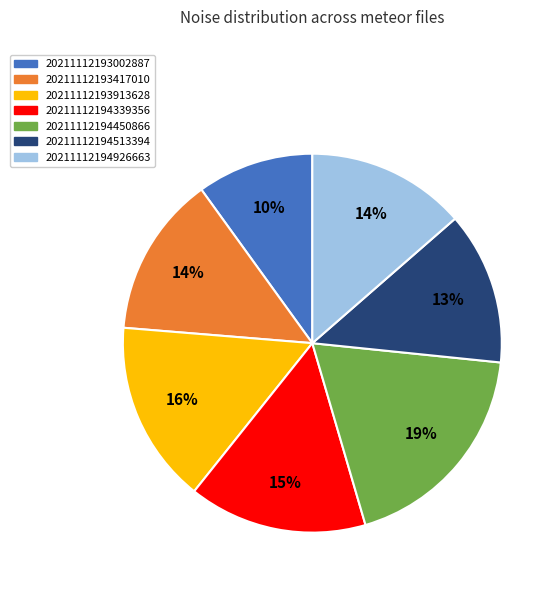

Count the number of slices in the pie.

7